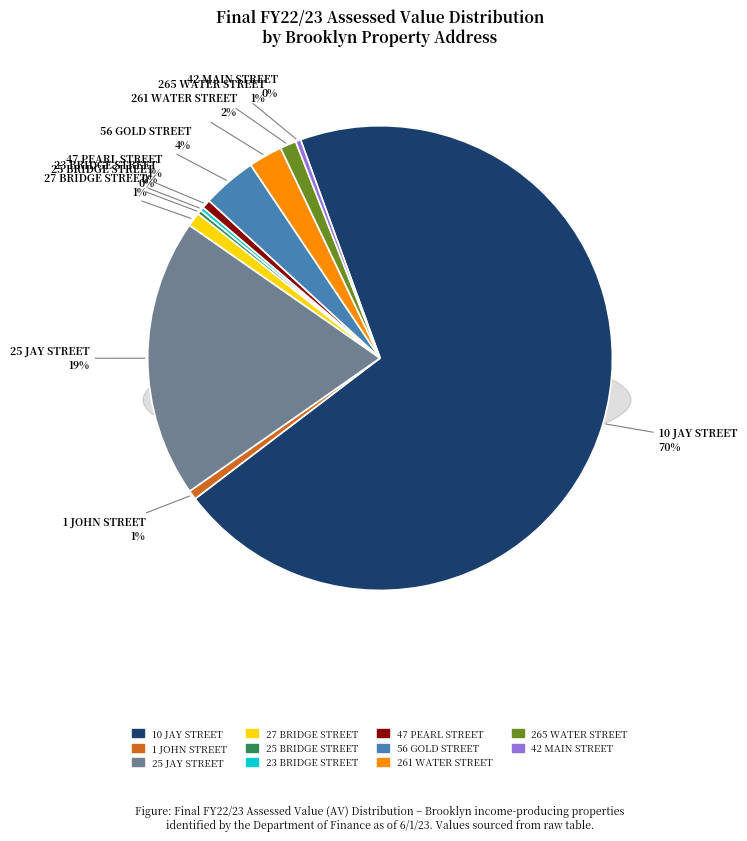

What is the ratio of the value at 25 BRIDGE STREET to the value at 42 MAIN STREET?

0.8